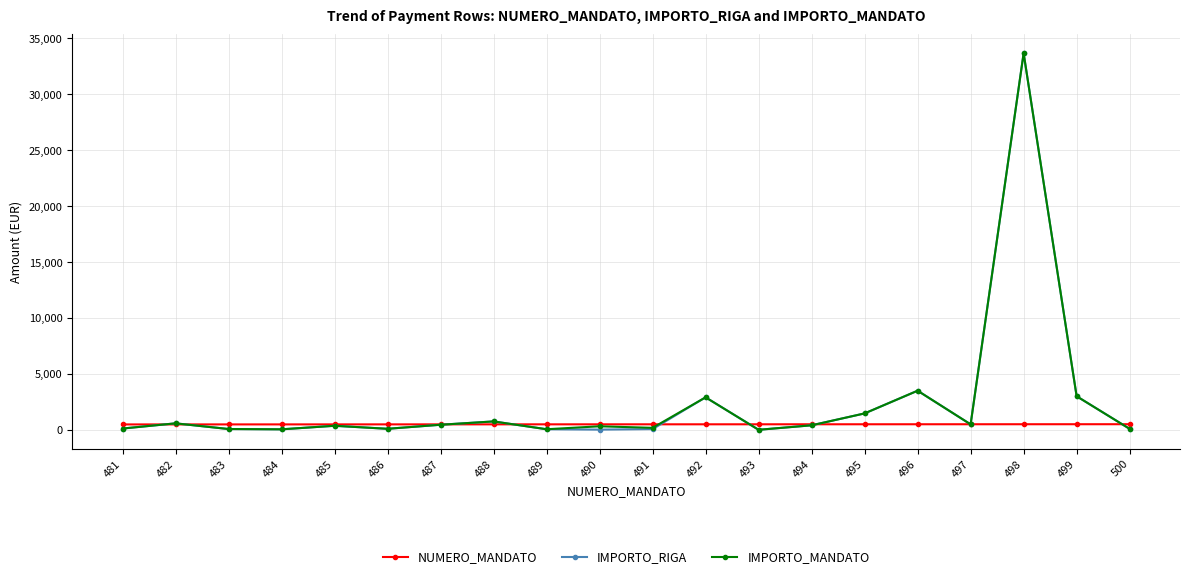

At which category is the sum across all series the highest?

498